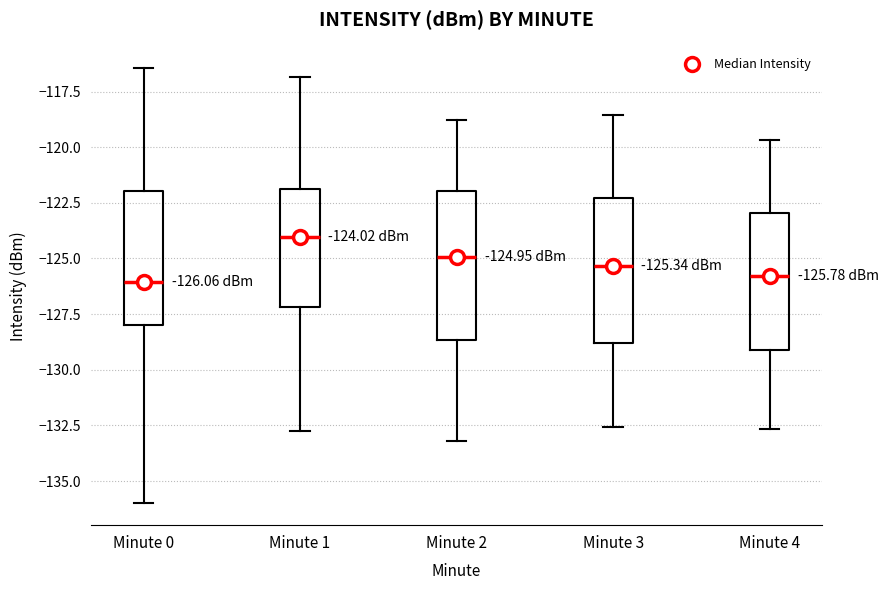

Which box has the highest median line?

Minute 1